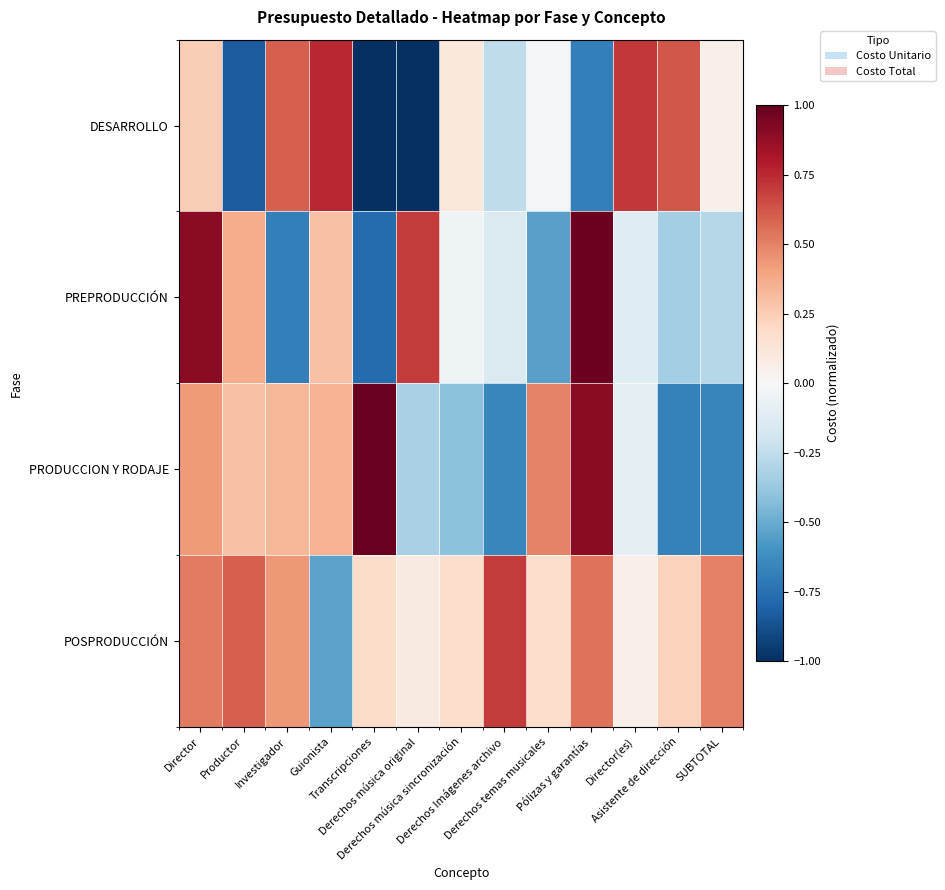

What is the spread (max minus min) of values at Investigador?

1.3